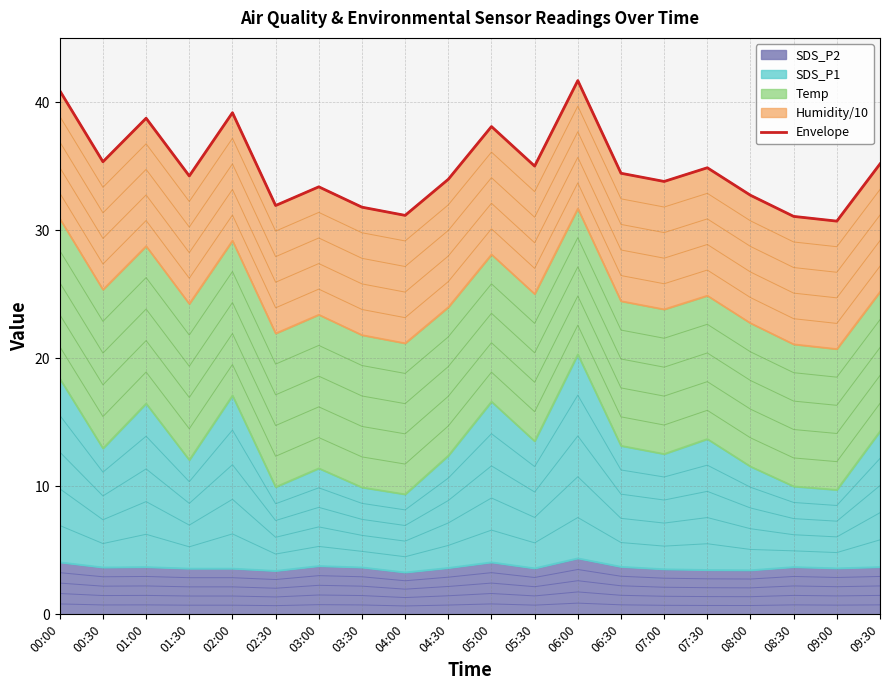

Rank the categories by value from highest to lowest.

06:00, 00:00, 02:00, 01:00, 05:00, 00:30, 09:30, 05:30, 07:30, 06:30, 01:30, 04:30, 07:00, 03:00, 08:00, 02:30, 03:30, 04:00, 08:30, 09:00